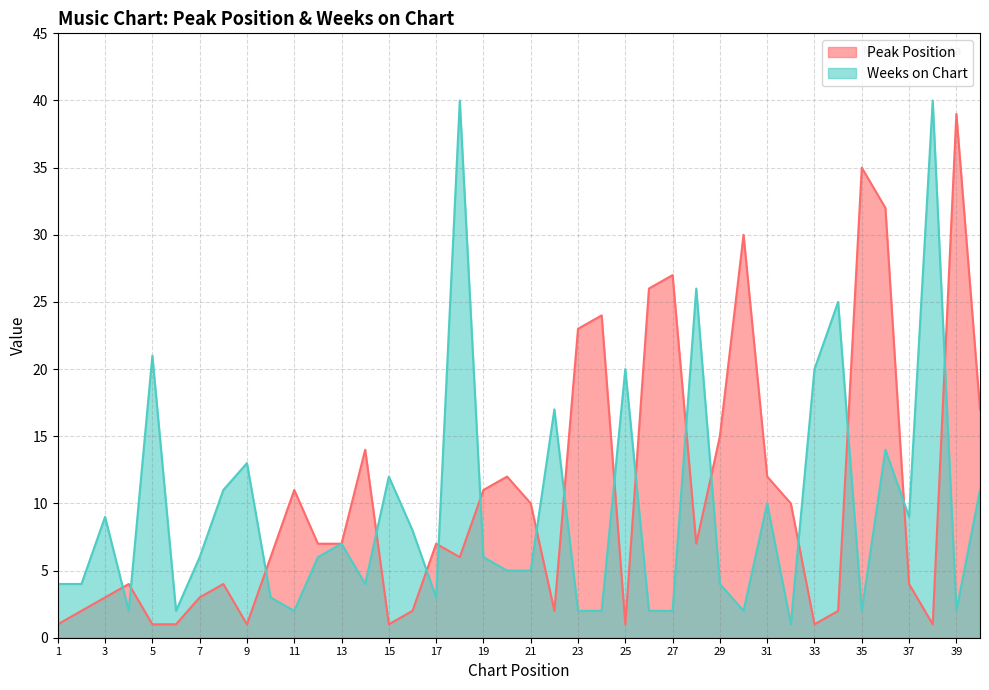

Is the value of Peak Position at 39 greater than the value of Weeks on Chart at 25?

Yes